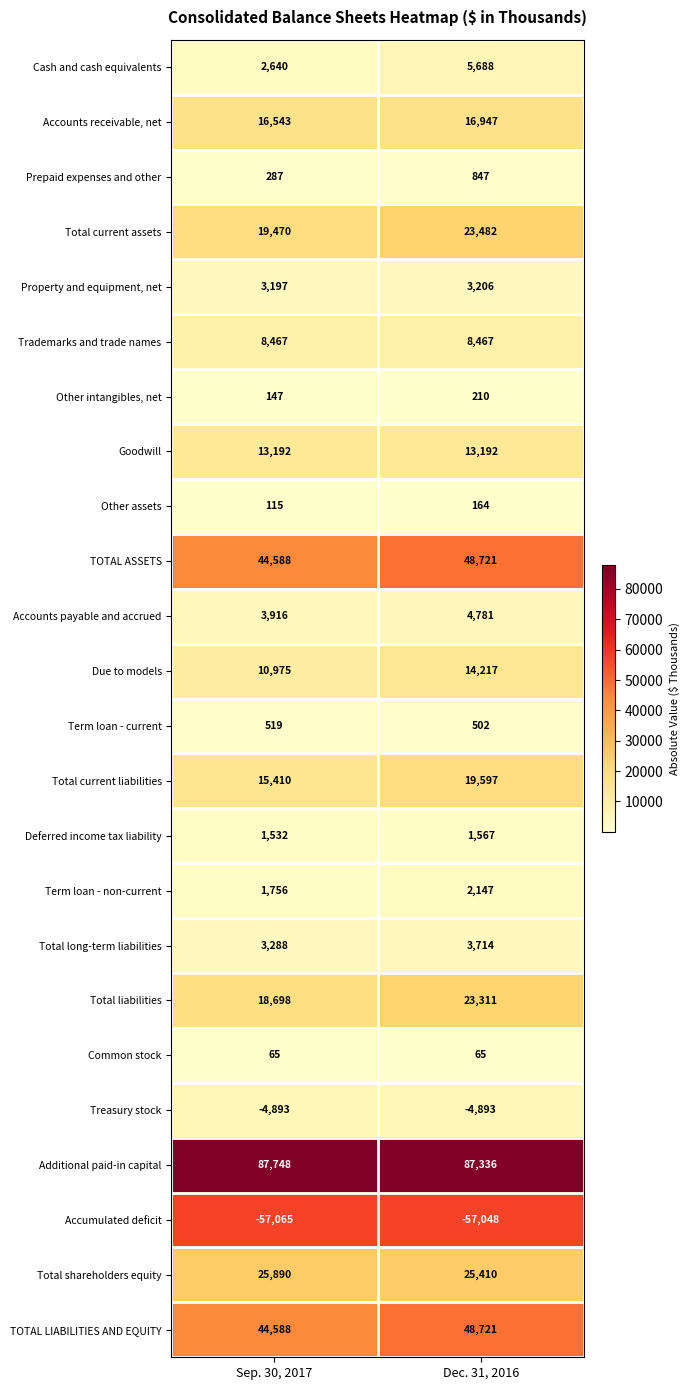

What is the total value across all series at Sep. 30, 2017?

261073